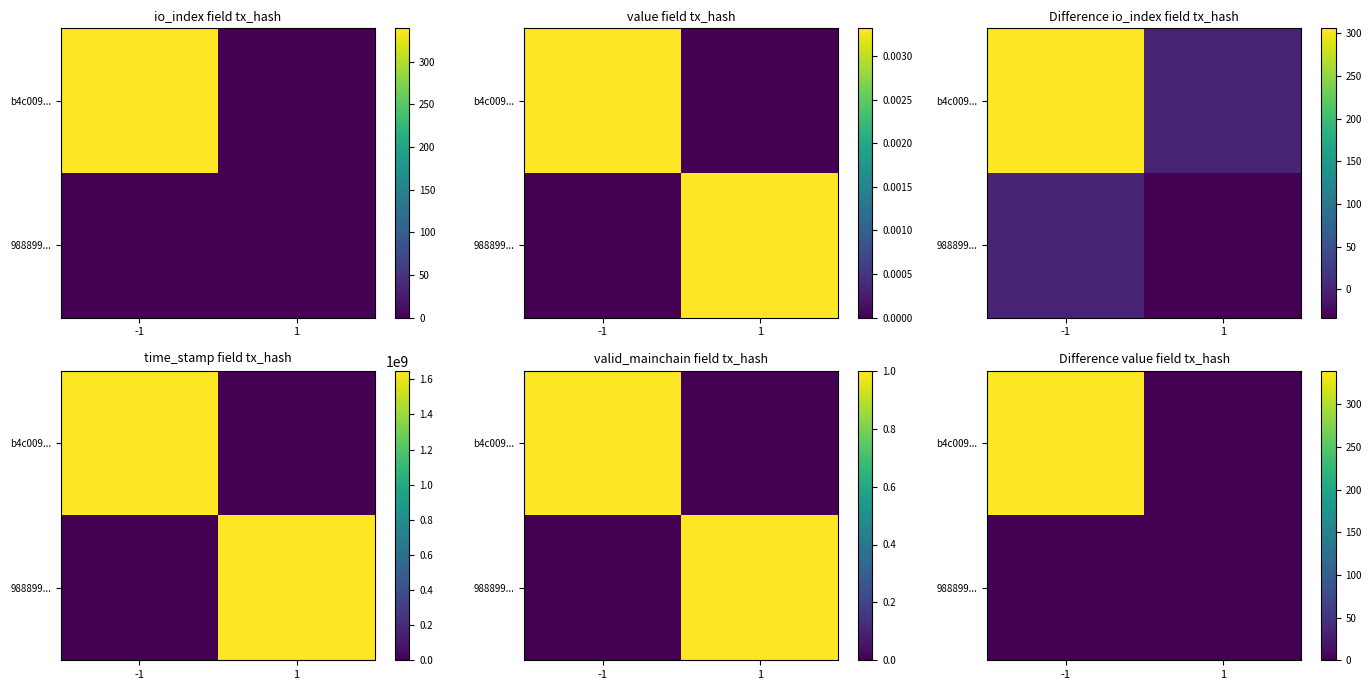

At how many categories does at least one series exceed 246?

1